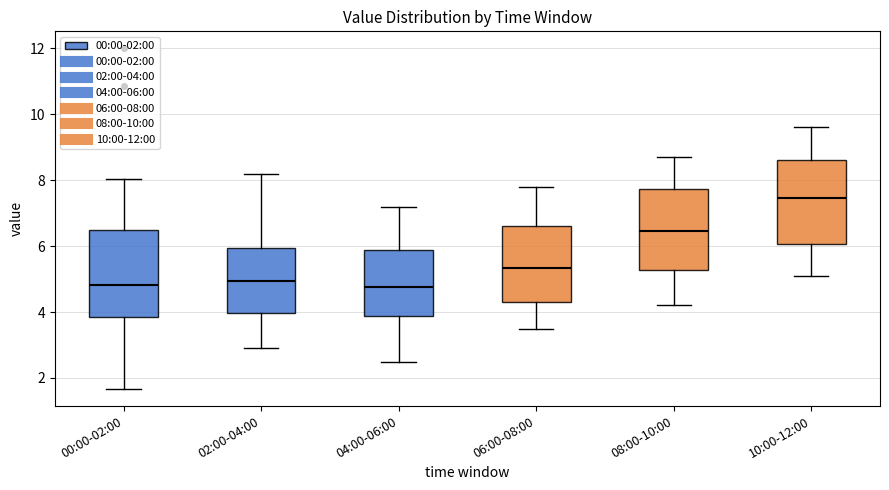

Reading left to right, read every box against the y-axis: the position of its median line, the range the box covers, and the ends of its whiskers. The values are not printed on the chart, so give them approximately, as read against the axis.

00:00-02:00: median 4.8, box 3.8 to 6.6, whiskers 1.6 to 8.0
02:00-04:00: median 5.0, box 4.0 to 6.0, whiskers 3.0 to 8.2
04:00-06:00: median 4.8, box 3.8 to 5.8, whiskers 2.6 to 7.2
06:00-08:00: median 5.4, box 4.4 to 6.6, whiskers 3.6 to 7.8
08:00-10:00: median 6.4, box 5.2 to 7.8, whiskers 4.2 to 8.8
10:00-12:00: median 7.4, box 6.0 to 8.6, whiskers 5.2 to 9.6